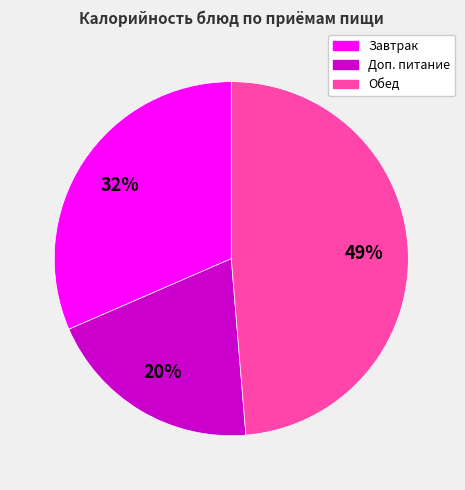

To the nearest percent, what is the difference between the largest and smallest slice percentages?

29%